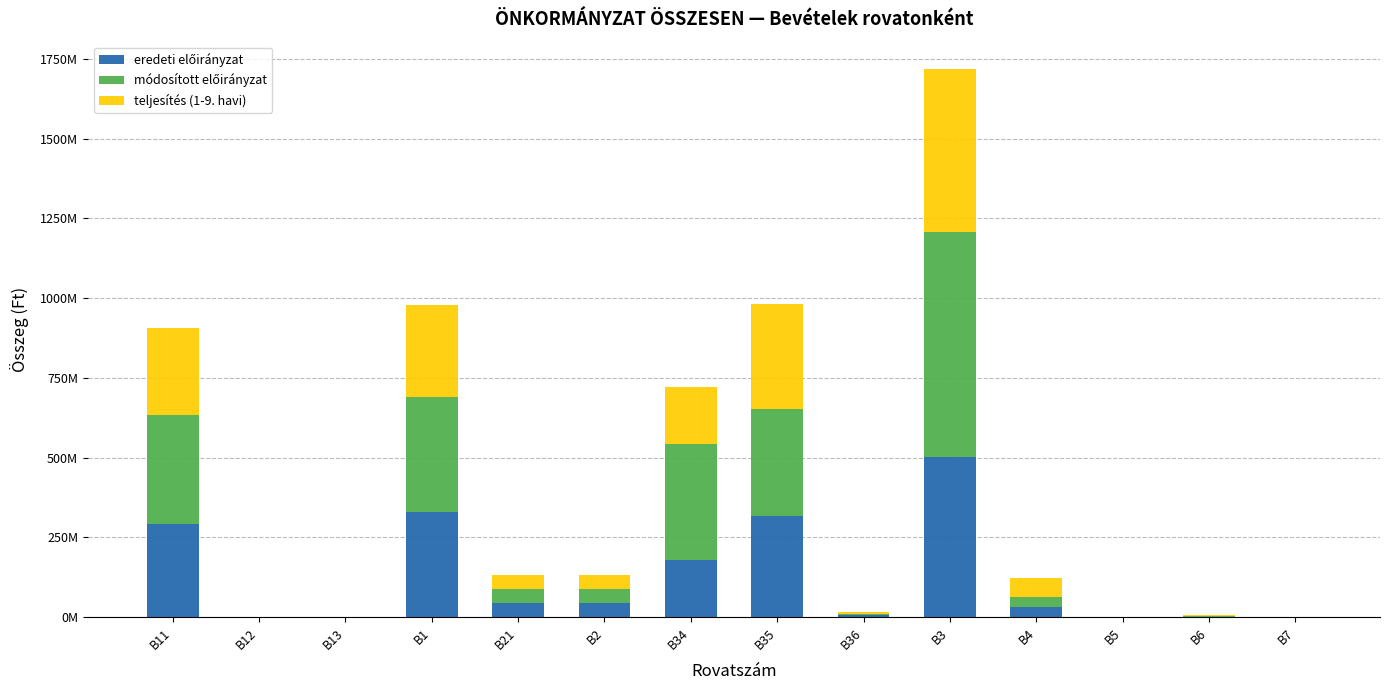

Rank the series by their maximum value, from highest to lowest.

módosított előirányzat, teljesítés (1-9. havi), eredeti előirányzat